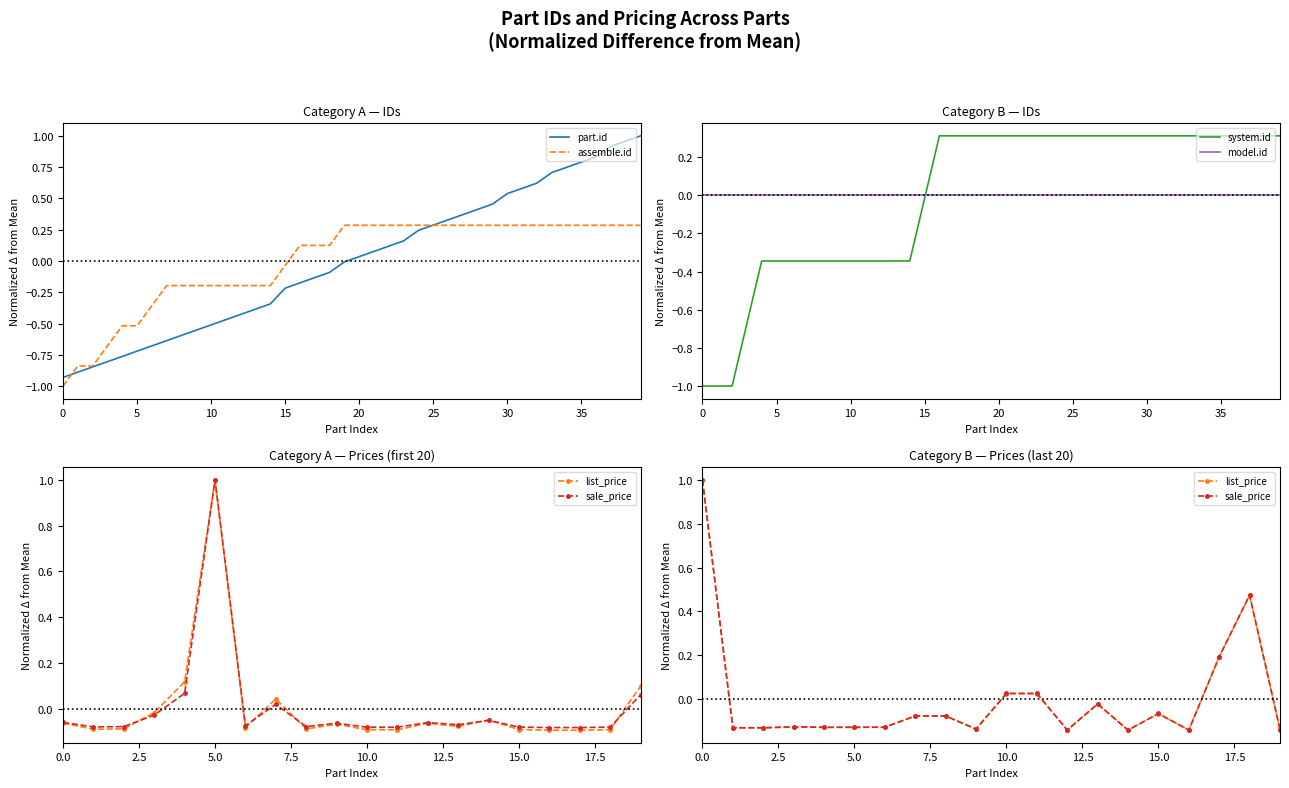

Is it true that assemble.id equals -1.0 at 0?

True